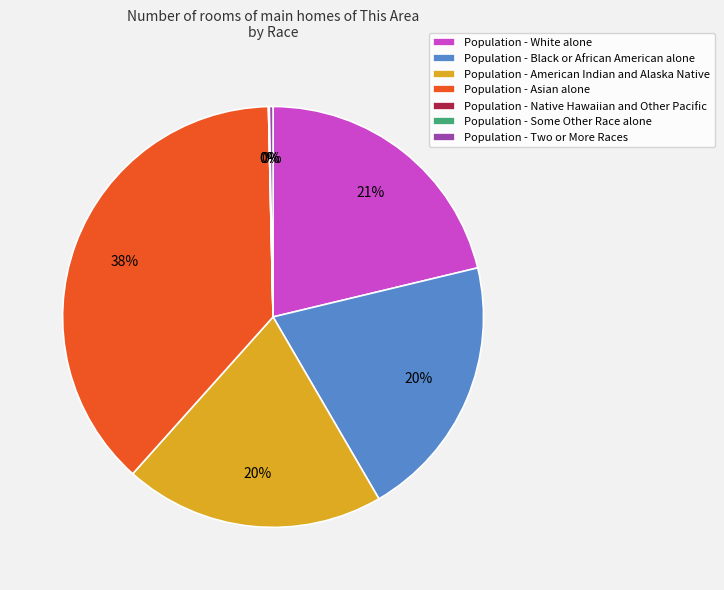

Is it true that Population - Two or More Races is 11% of the pie?

False